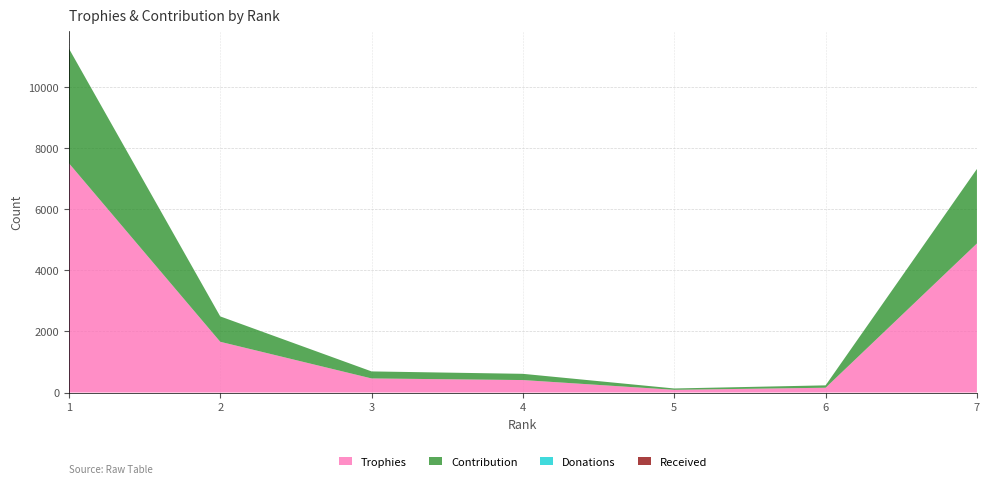

Reading left to right, what are all the values shown in this chart?

Trophies: 1=7500	2=1660	3=461	4=408	5=89	6=157	7=4875
Contribution: 1=3750	2=830	3=230	4=204	5=44	6=78	7=2437
Donations: 1=0	2=0	3=0	4=0	5=0	6=0	7=0
Received: 1=0	2=0	3=0	4=0	5=0	6=0	7=0